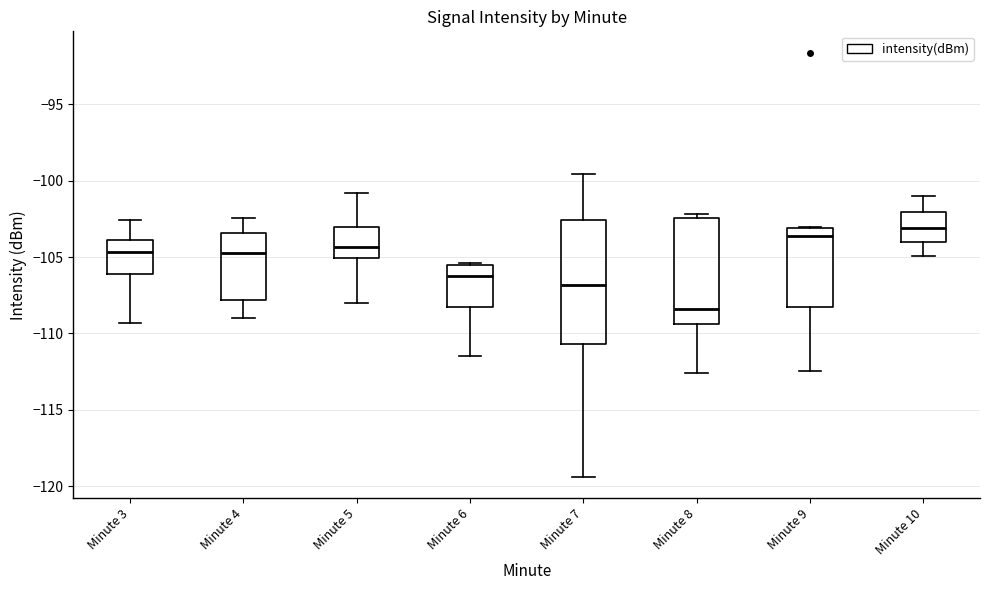

Where is the lower edge of the box for Minute 8 on the y-axis? The values are not printed on the chart, so give them approximately, as read against the axis.

-109.5